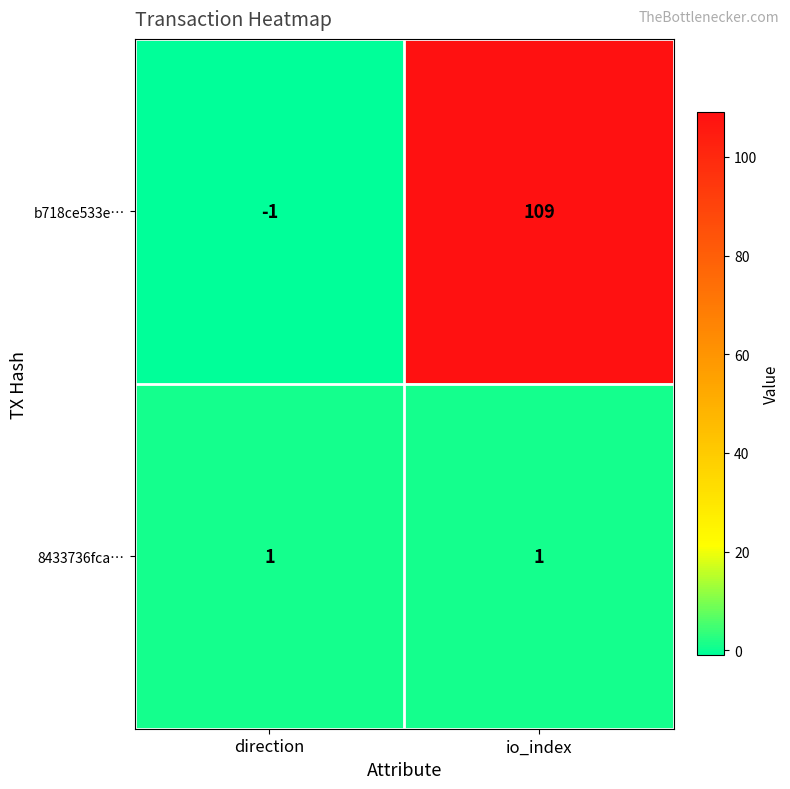

The value of b718ce533e… at io_index is 109. True or false?

True